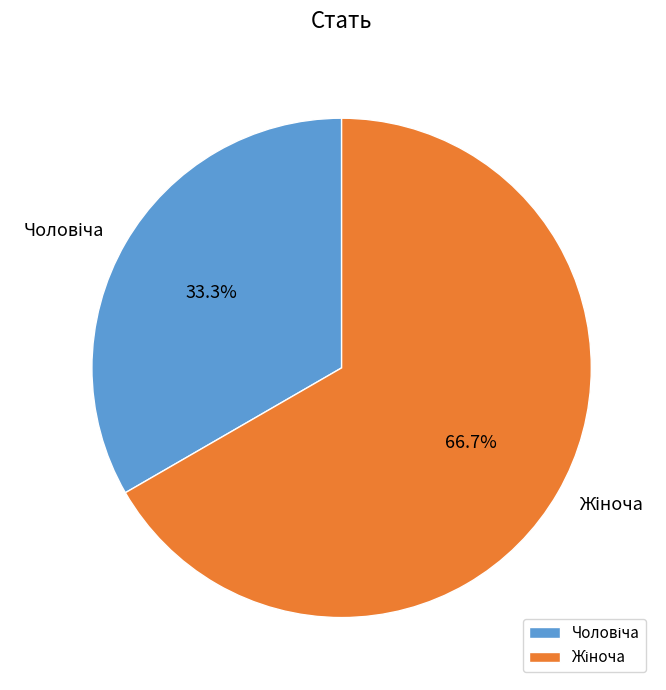

Is there any slice that represents more than half of the pie?

Yes